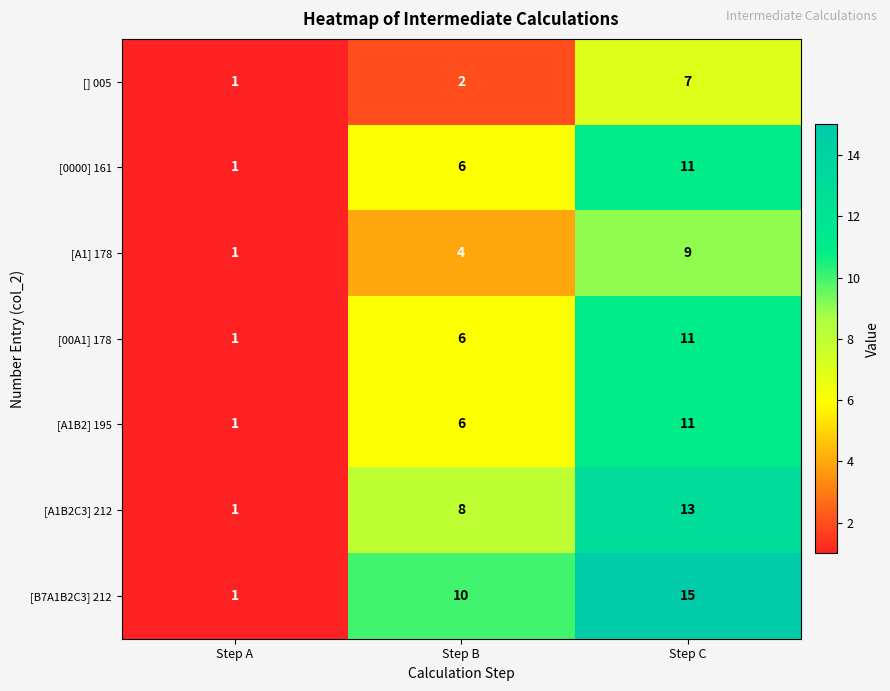

Is it true that [A1] 178 equals 7 at Step B?

False